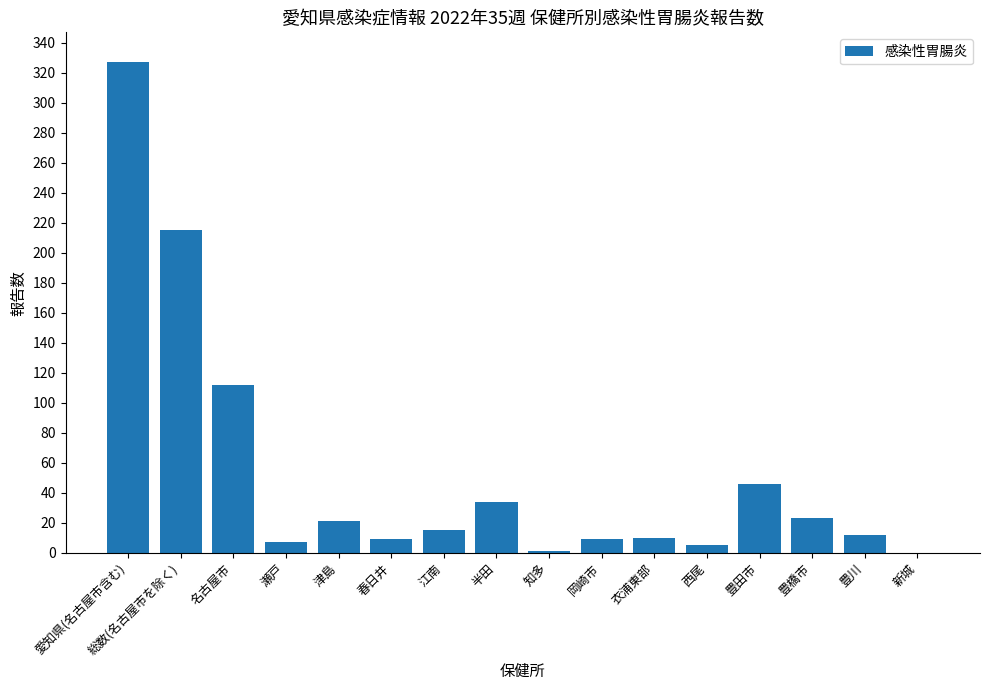

True or false: the data shows 476 at 愛知県(名古屋市含む).

False